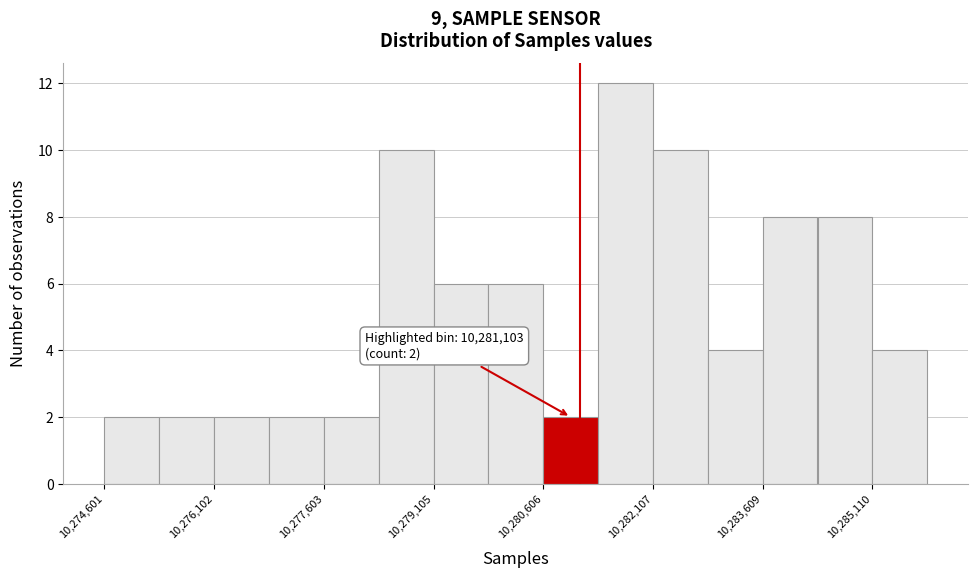

Read against the x-axis, roughly where is the centre of the tallest bar?

10281800